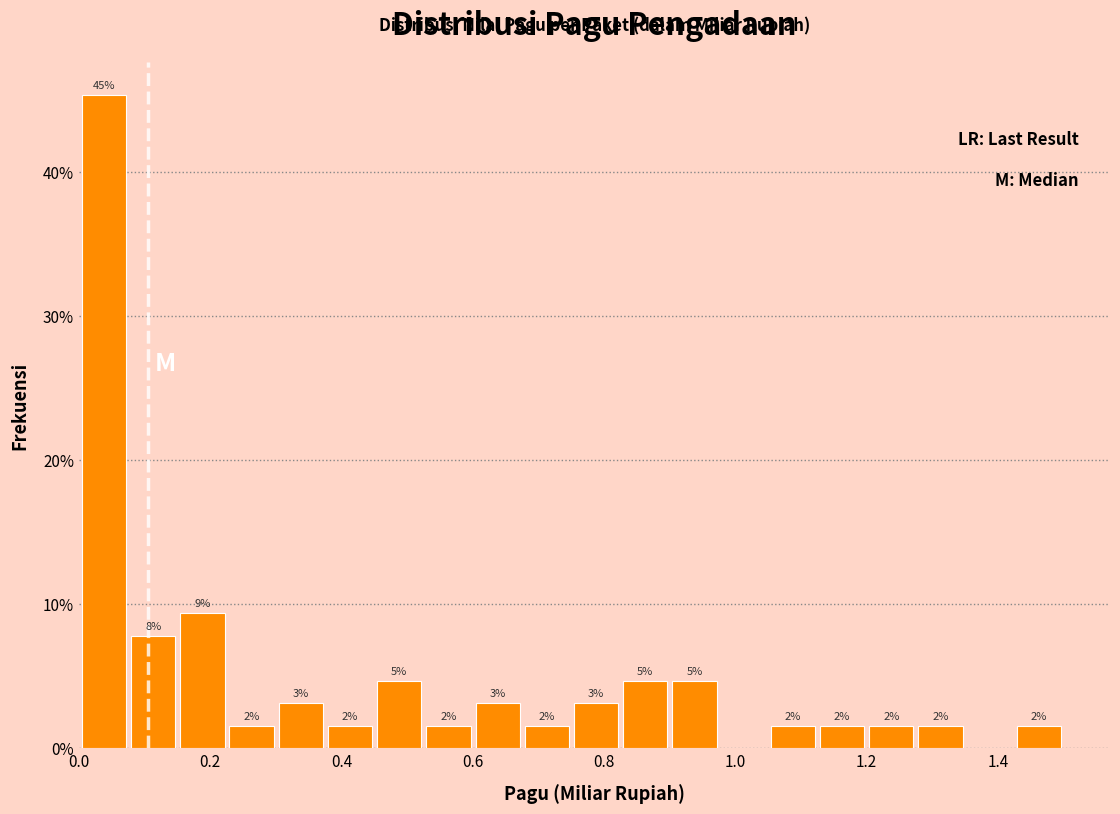

Read against the x-axis, roughly where is the centre of the tallest bar?

0.04